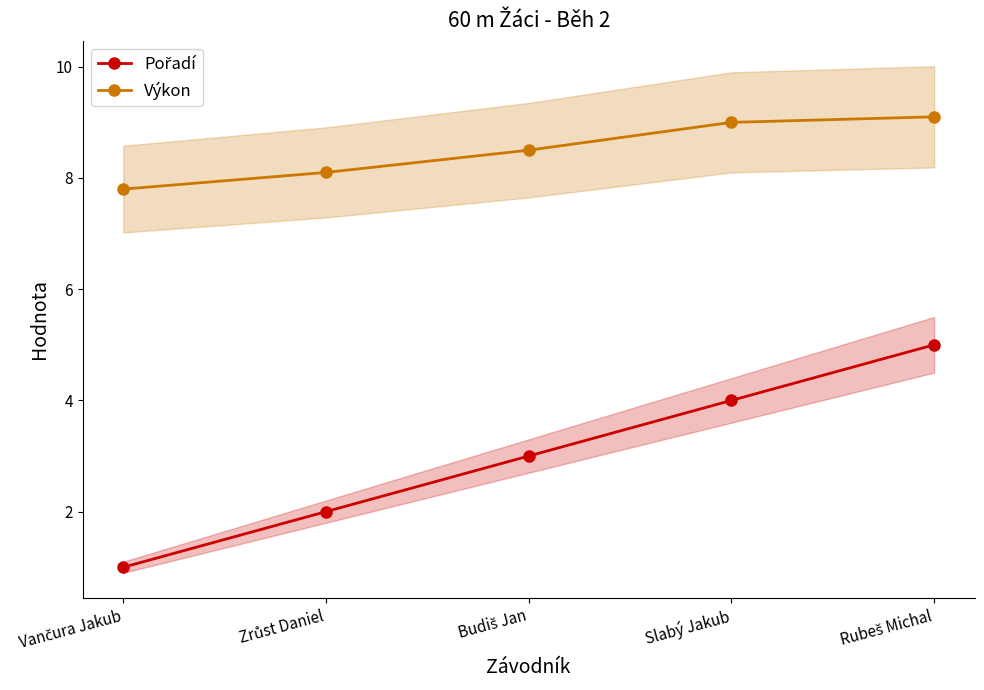

At how many categories does at least one series exceed 2?

5